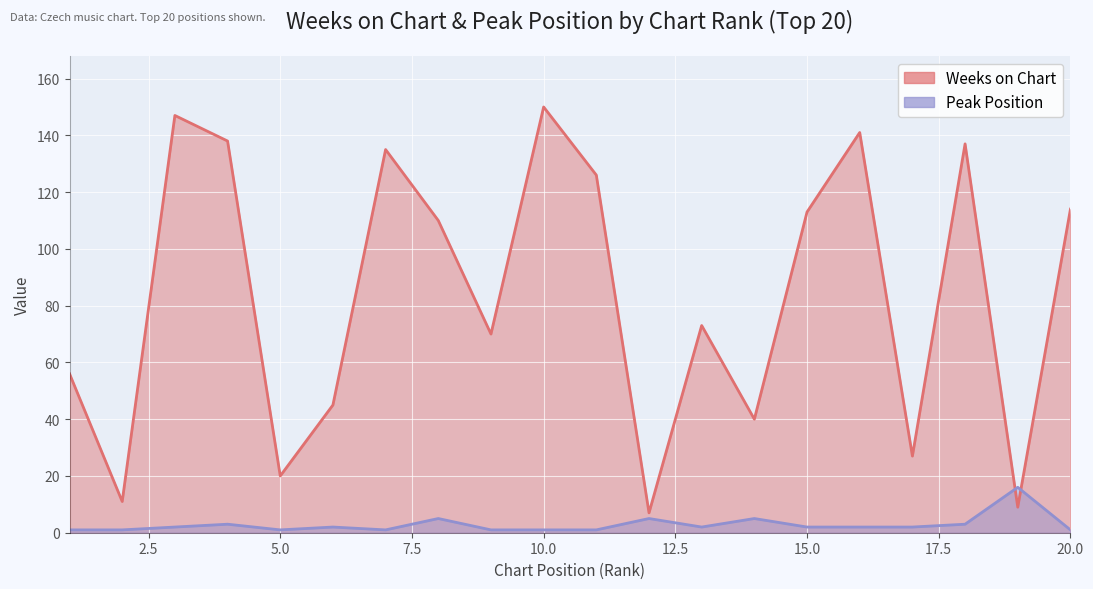

Reading left to right, transcribe all the data shown in this chart.

Weeks on Chart: 56	11	147	138	20	45	135	110	70	150	126	7	73	40	113	141	27	137	9	114
Peak Position: 1	1	2	3	1	2	1	5	1	1	1	5	2	5	2	2	2	3	16	1